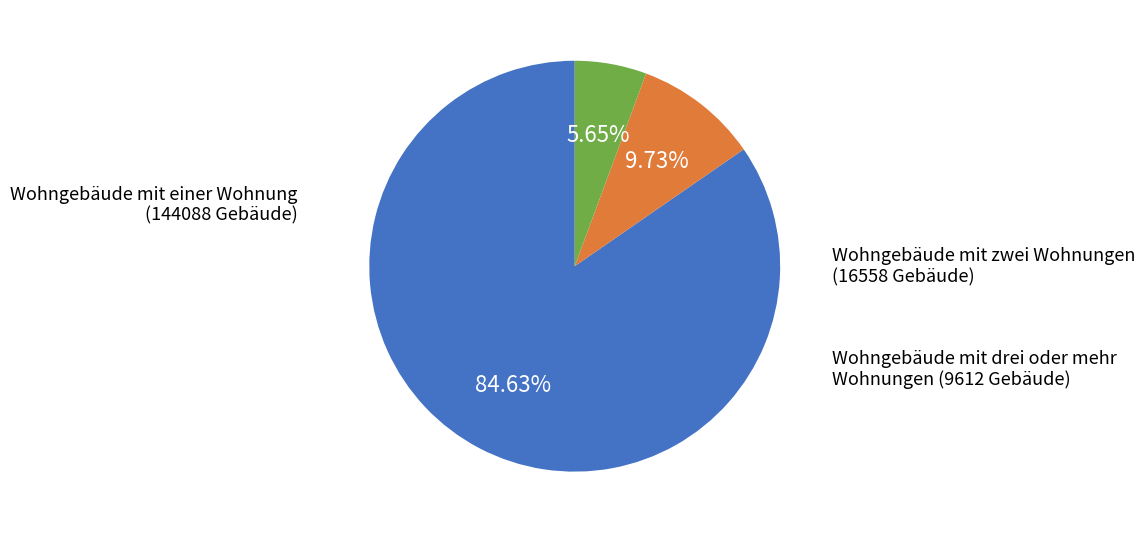

Is there any slice that represents more than half of the pie?

Yes